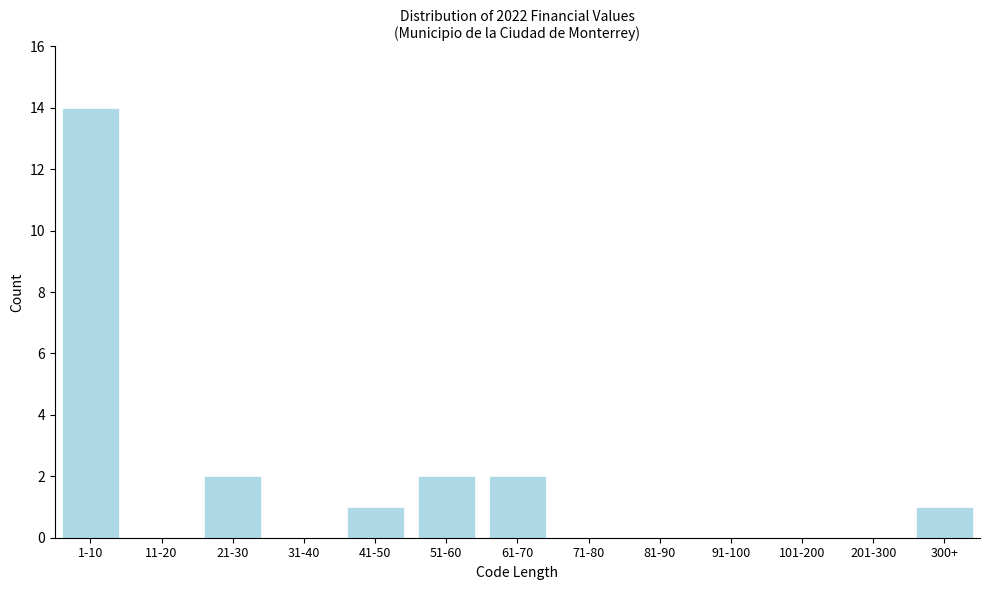

Reading right to left, transcribe all the data shown in this chart.

300+=1	201-300=0	101-200=0	91-100=0	81-90=0	71-80=0	61-70=2	51-60=2	41-50=1	31-40=0	21-30=2	11-20=0	1-10=14